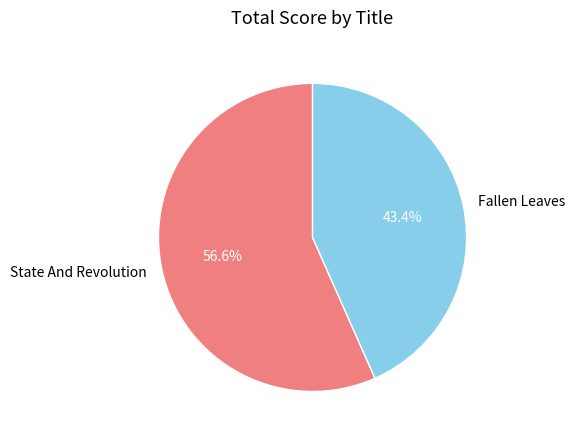

What portion of the pie excludes Fallen Leaves?

56.6%